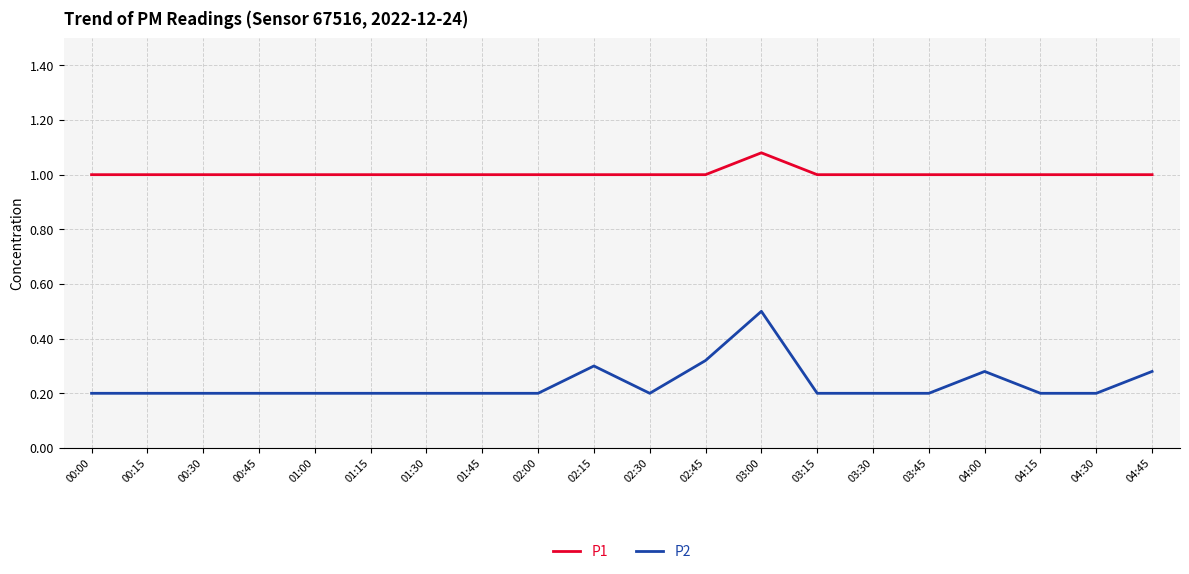

What is the minimum value for P2?

0.2